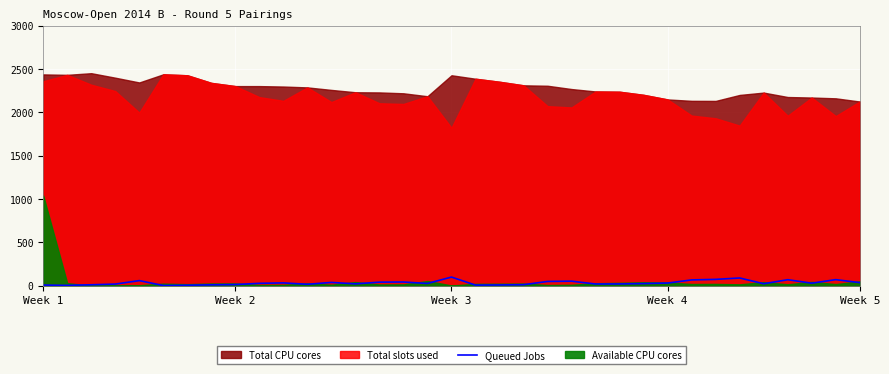

How many lines are shown in the chart?

1